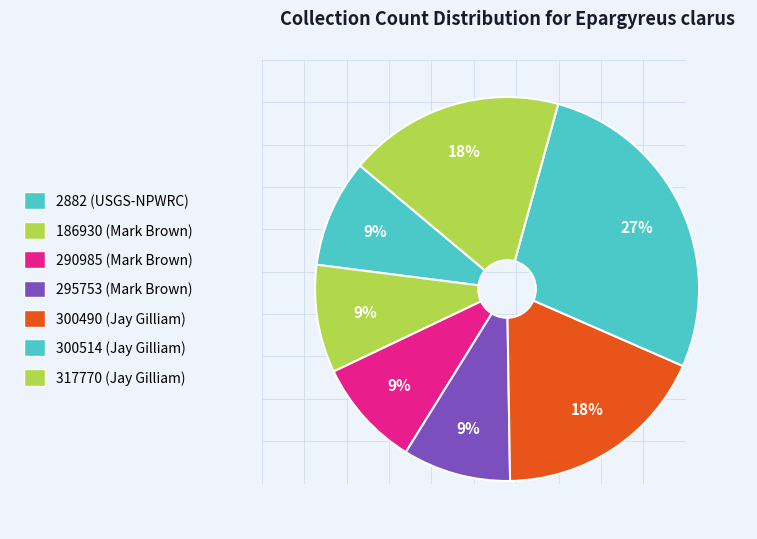

How many slices are in this pie chart?

7